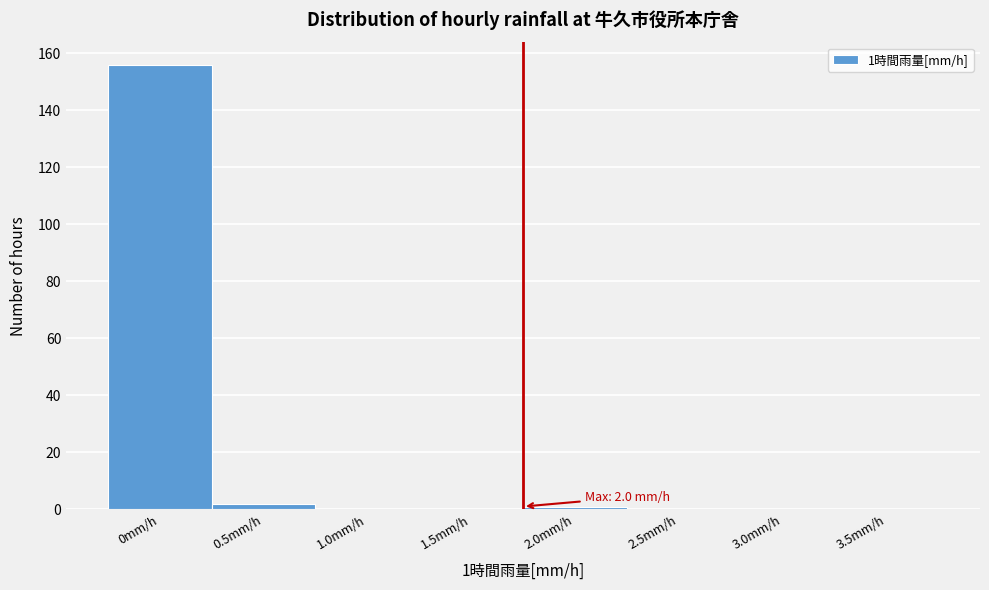

Reading right to left, transcribe all the data shown in this chart.

3.5mm/h=0	3.0mm/h=0	2.5mm/h=0	2.0mm/h=1	1.5mm/h=0	1.0mm/h=0	0.5mm/h=2	0mm/h=156